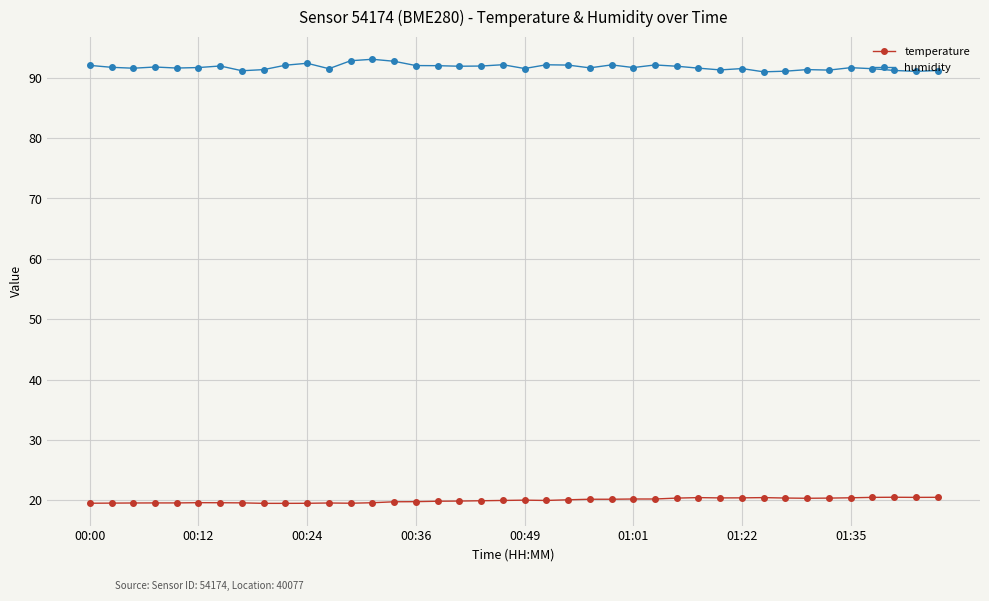

Which series has the largest total across all categories?

humidity